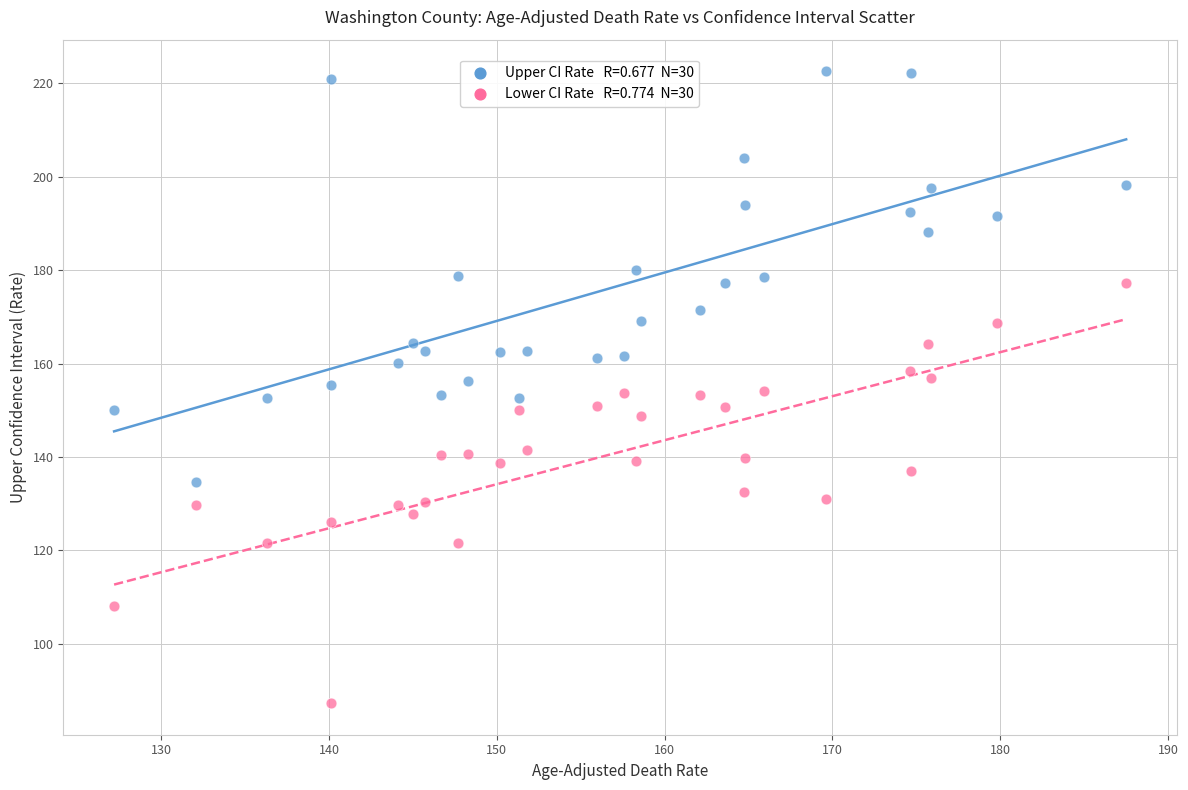

Across all data points, what is the range of X values (max minus min)?

60.3